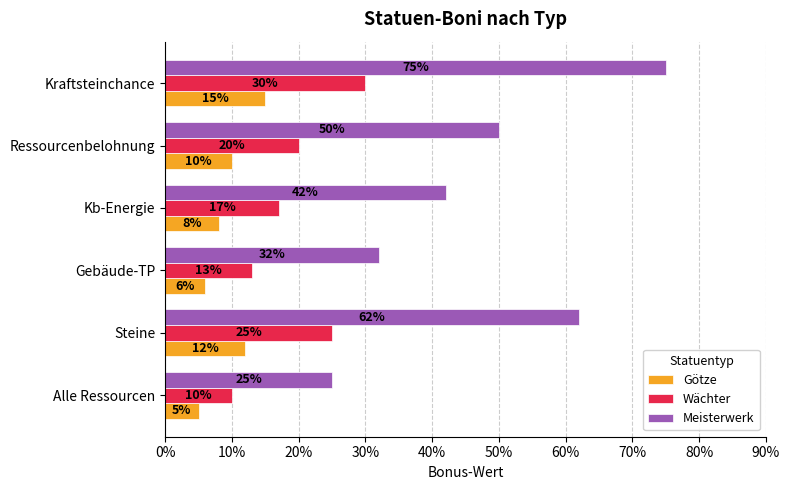

What is the difference between the maximum and minimum values in the Wächter series?

0.2